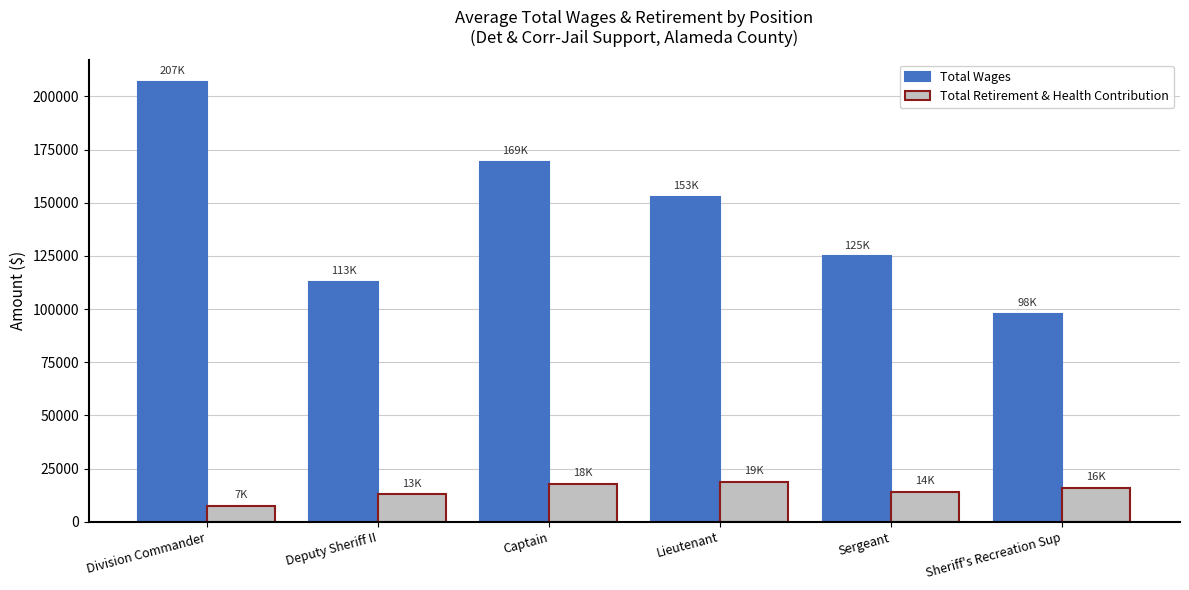

Which series changed the most between Division Commander and Sergeant?

Total Wages